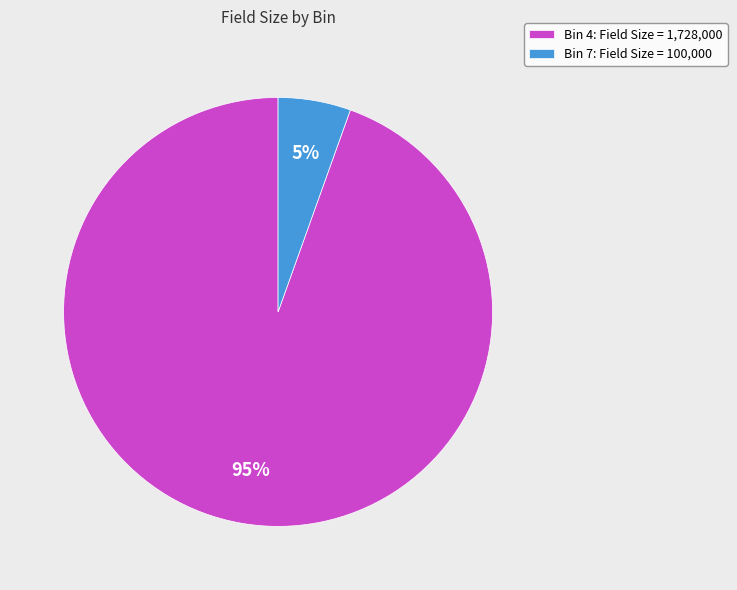

What is the largest slice in the pie chart?

Bin 4